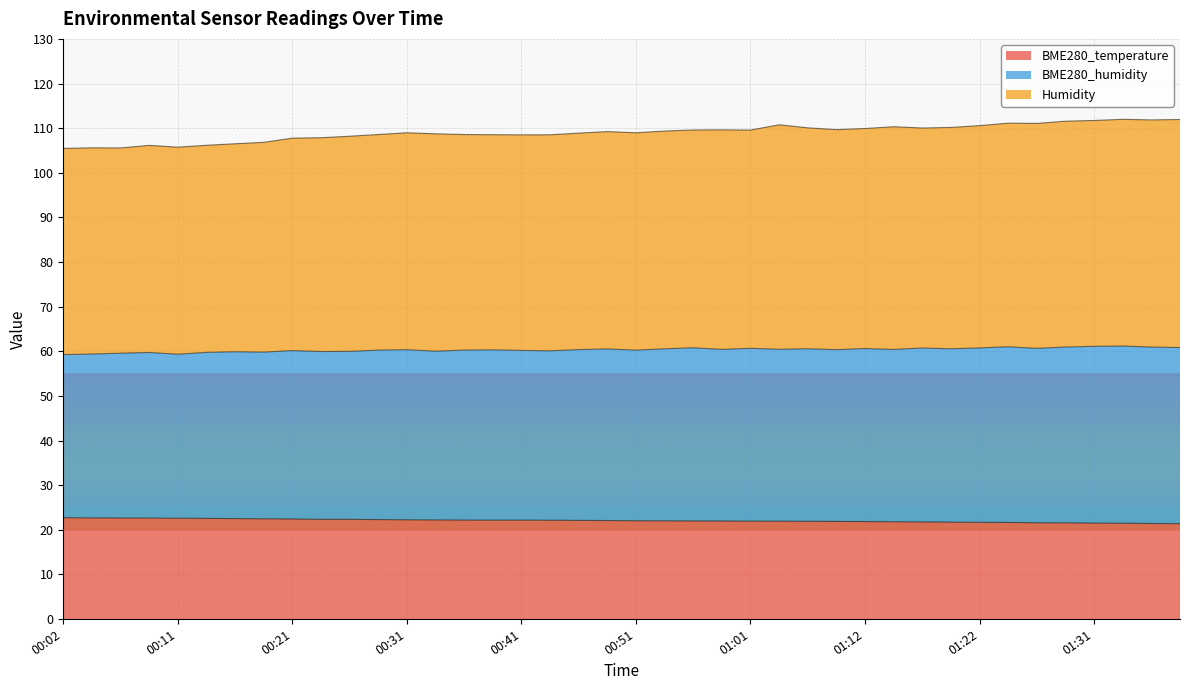

Is it true that BME280_temperature equals 31.9 at 01:19?

False